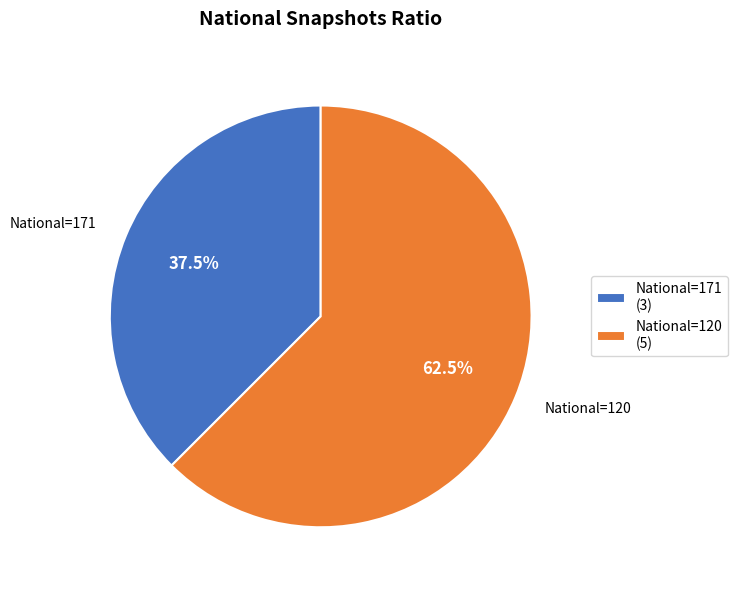

Approximately how many times larger is the value at National=171 (3) compared to National=120 (5)?

0.6